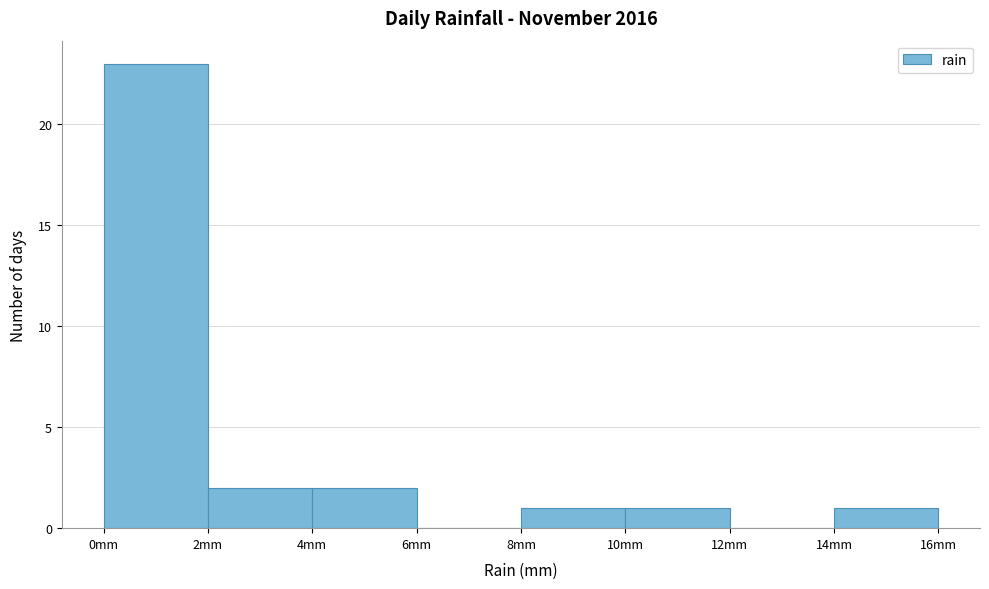

How tall is the bar that spans 2 to 4 on the x-axis? The values are not printed on the chart, so give them approximately, as read against the axis.

2